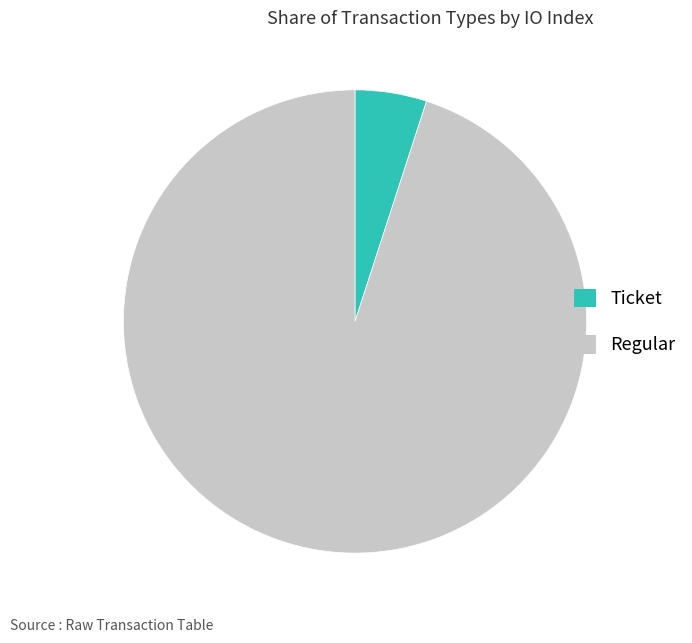

How many slices are in this pie chart?

2